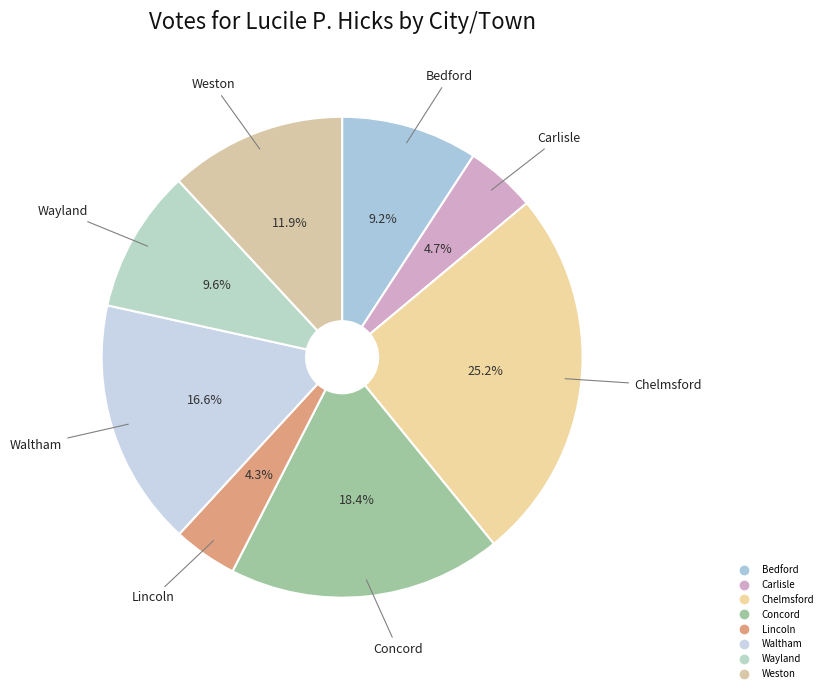

To the nearest percent, what is the combined percentage of Concord and Waltham?

35%